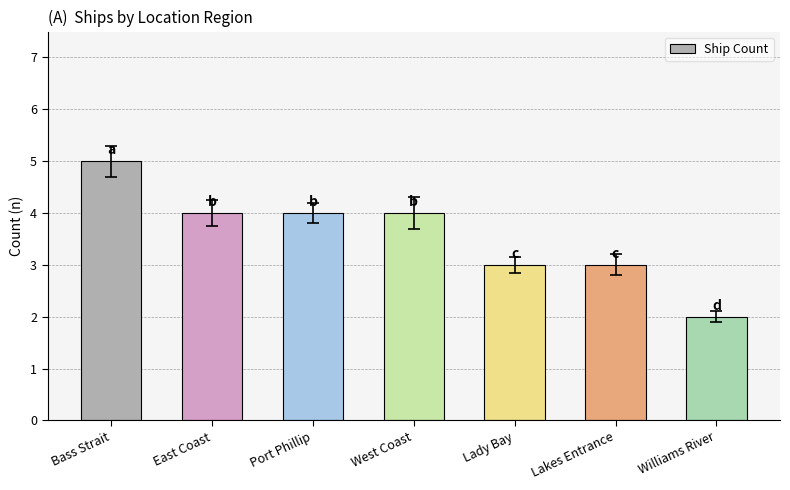

What is the approximate value at Williams River?

2